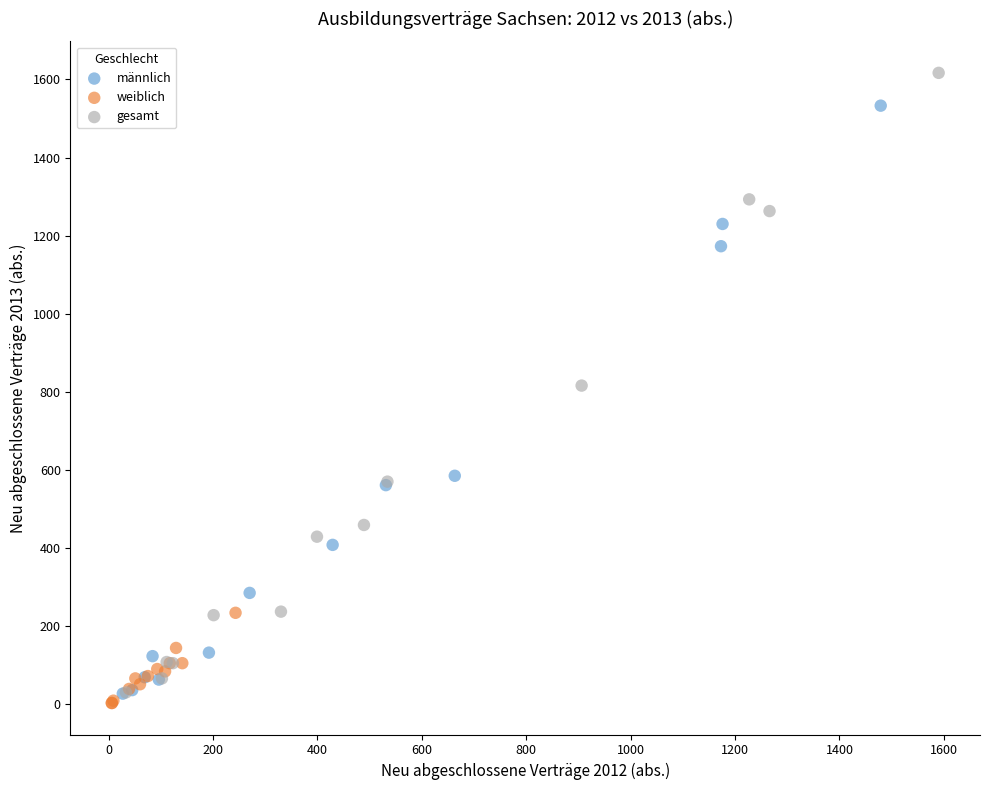

Which series contains the highest Y value?

gesamt